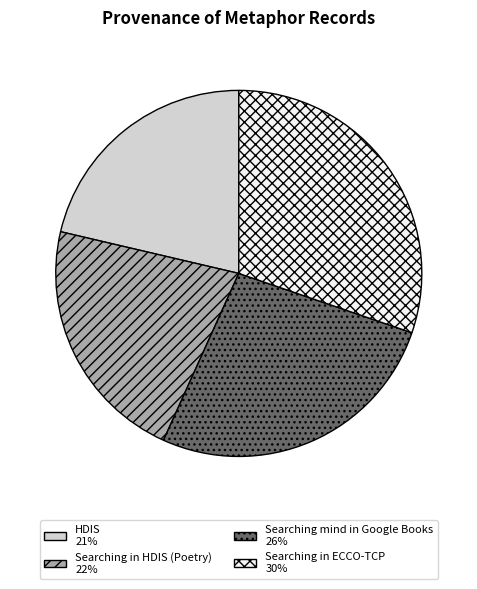

Is there any slice that represents more than half of the pie?

No